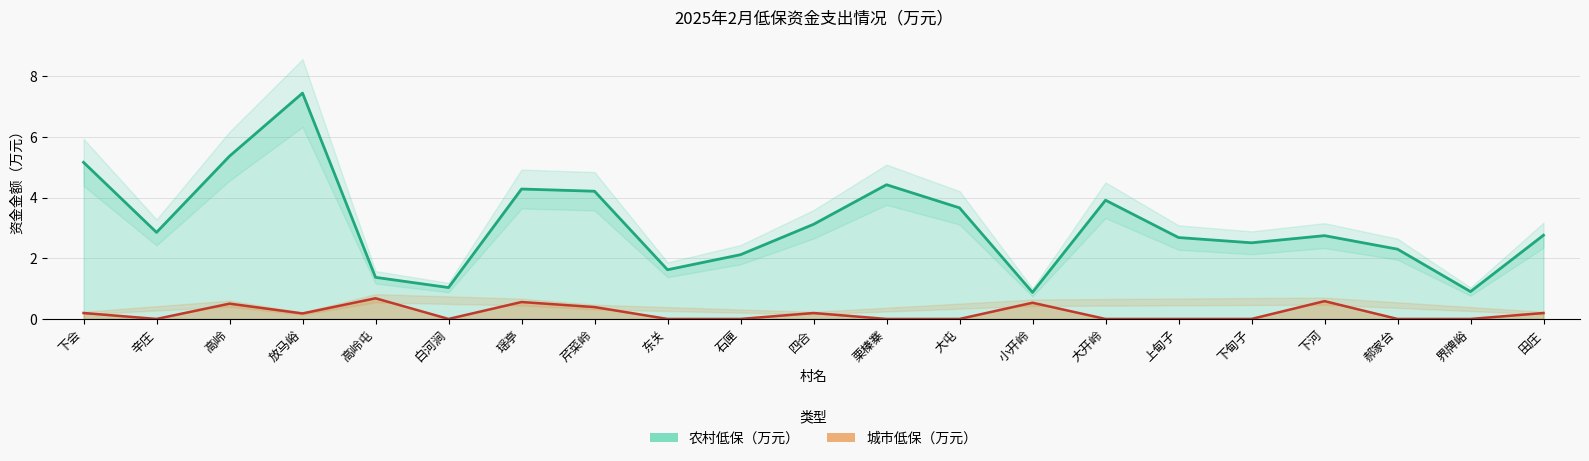

Reading left to right, list all the values displayed in this chart.

农村低保（万元）: 5.2	2.9	5.4	7.4	1.4	1.0	4.3	4.2	1.6	2.1	3.1	4.4	3.7	0.9	3.9	2.7	2.5	2.7	2.3	0.9	2.8
城市低保（万元）: 0.2	0.0	0.5	0.2	0.7	0.0	0.6	0.4	0.0	0.0	0.2	0.0	0.0	0.5	0.0	0.0	0.0	0.6	0.0	0.0	0.2